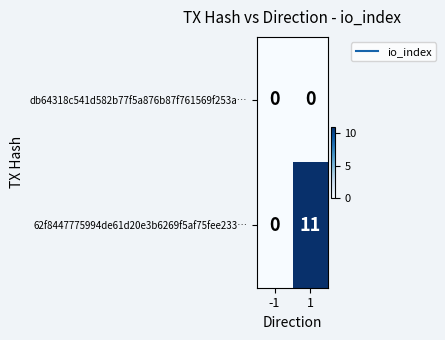

True or false: 62f8447775994de61d20e3b6269f5af75fee233… has a value of 4 at 1.

False